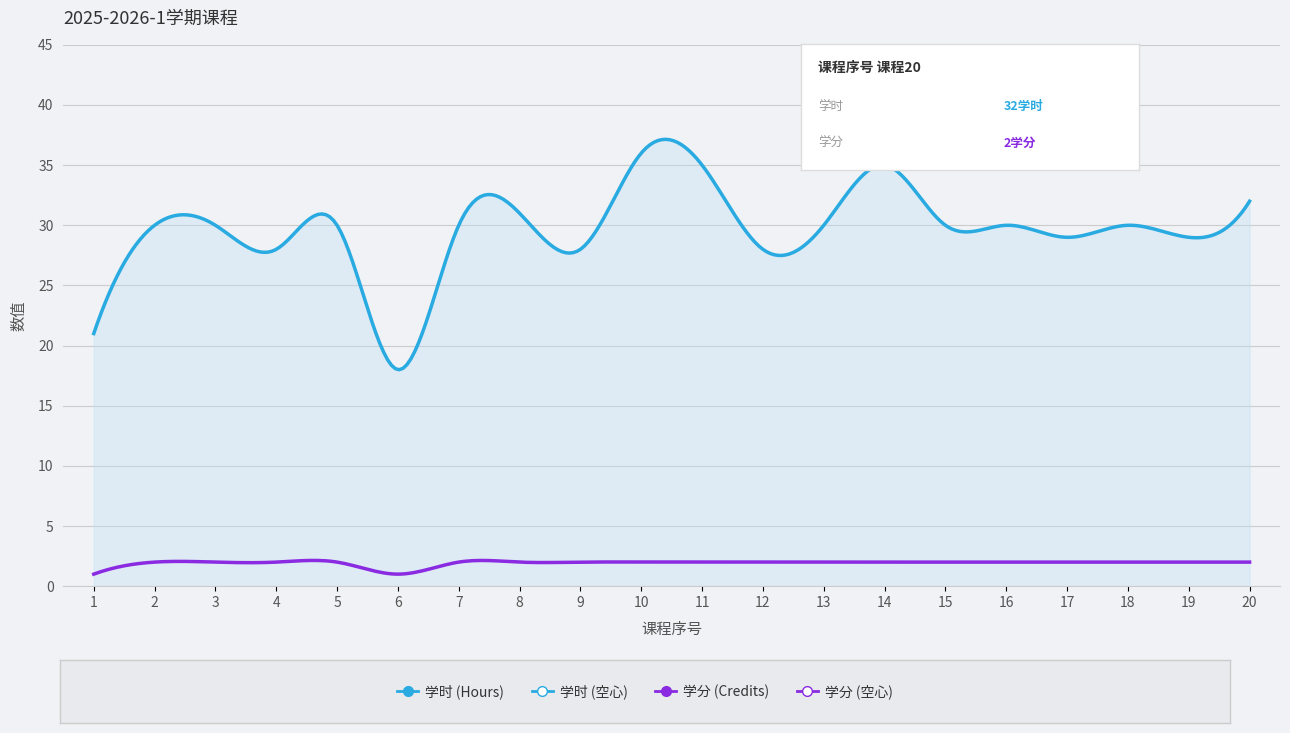

What is the smallest value displayed?

1.0